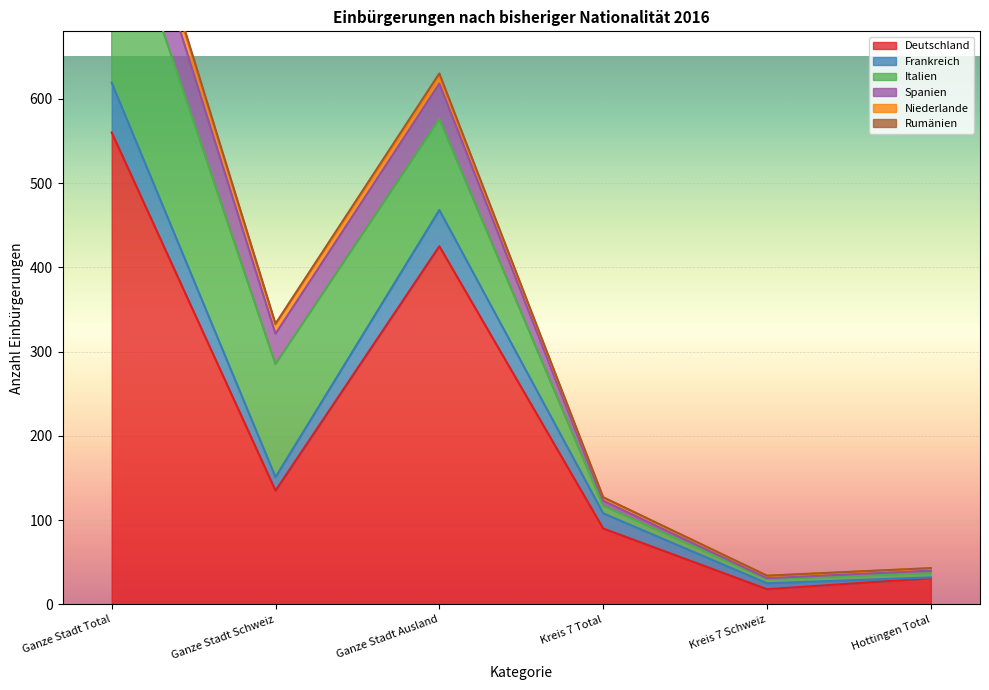

True or false: Rumänien and Deutschland intersect in this chart.

False